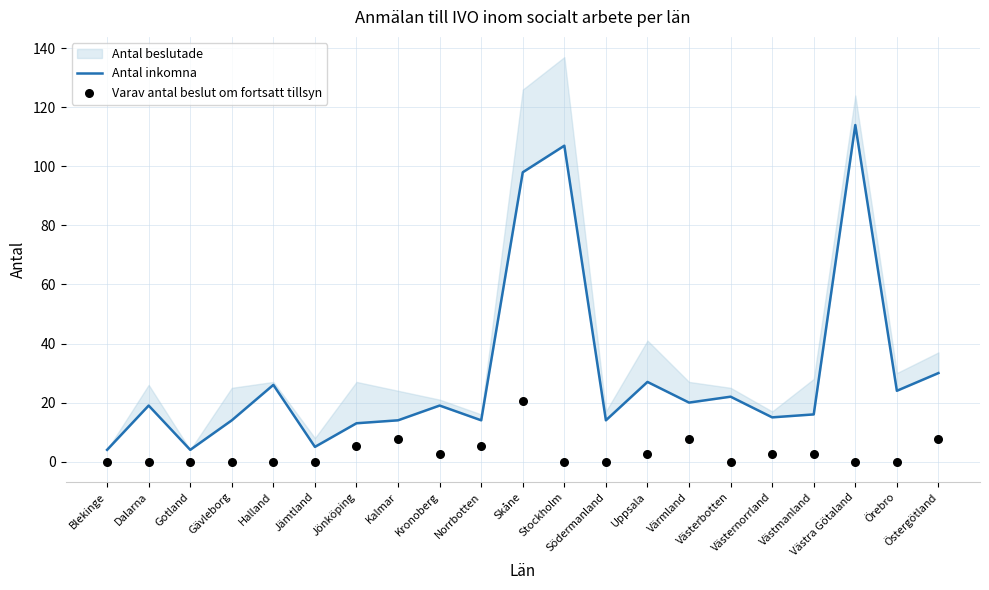

Which series has the largest total across all categories?

Antal inkomna